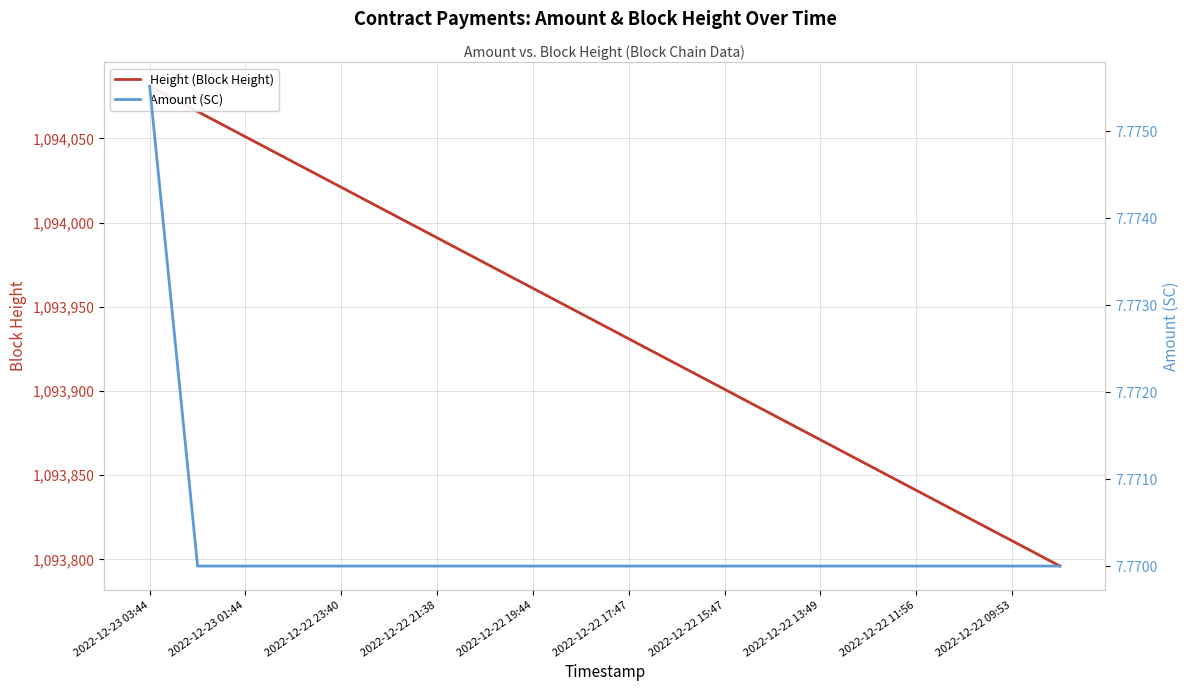

At which label is Amount (SC) closest to 7?

2022-12-23 01:44